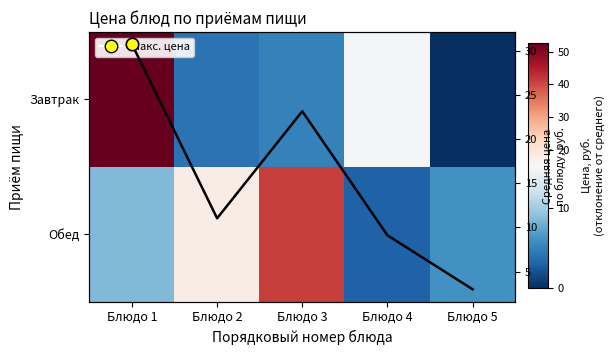

The Обед series shows 6.0 at Блюдо 5. True or false?

True